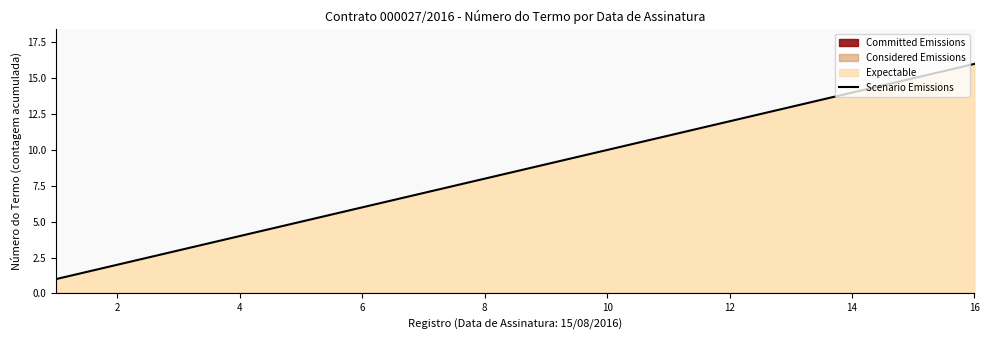

What is the maximum value for Scenario Emissions?

16